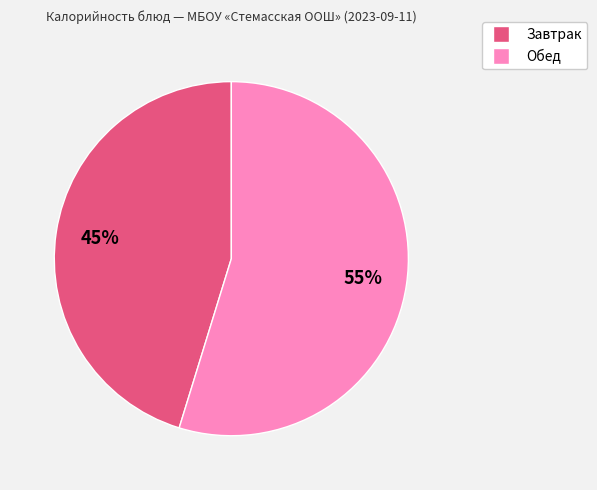

Does any single category account for the majority?

Yes